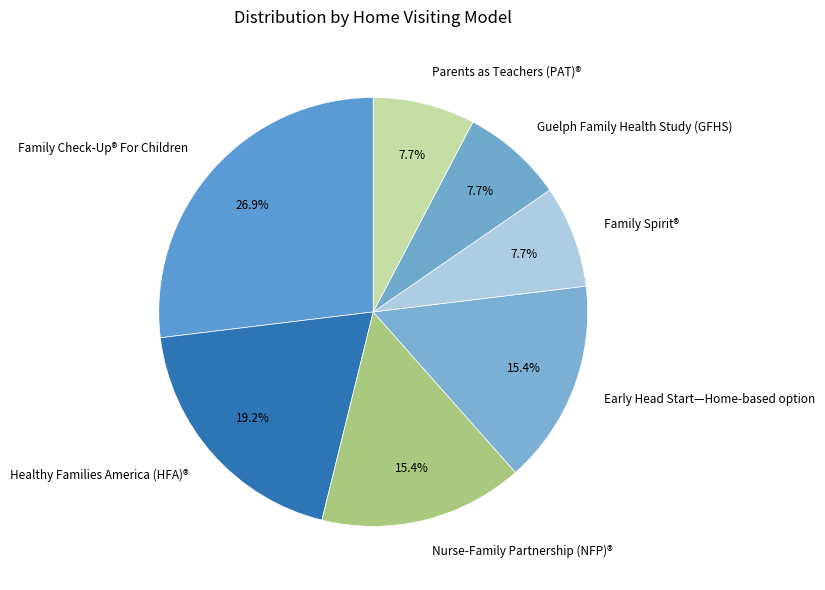

True or false: Nurse-Family Partnership (NFP)® accounts for 15% of the total.

True